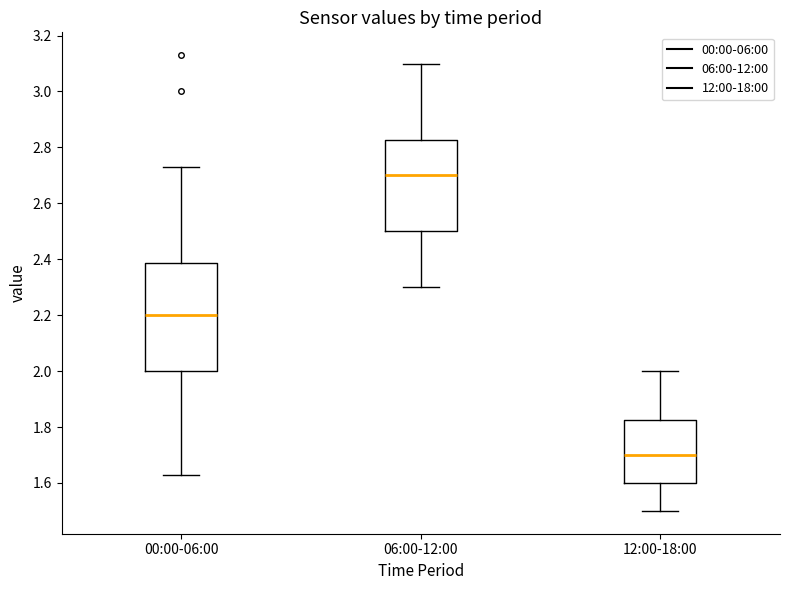

Reading left to right, read every box against the y-axis: the position of its median line, the range the box covers, and the ends of its whiskers. The values are not printed on the chart, so give them approximately, as read against the axis.

00:00-06:00: median 2.20, box 2.00 to 2.38, whiskers 1.64 to 2.74
06:00-12:00: median 2.70, box 2.50 to 2.82, whiskers 2.30 to 3.10
12:00-18:00: median 1.70, box 1.60 to 1.82, whiskers 1.50 to 2.00